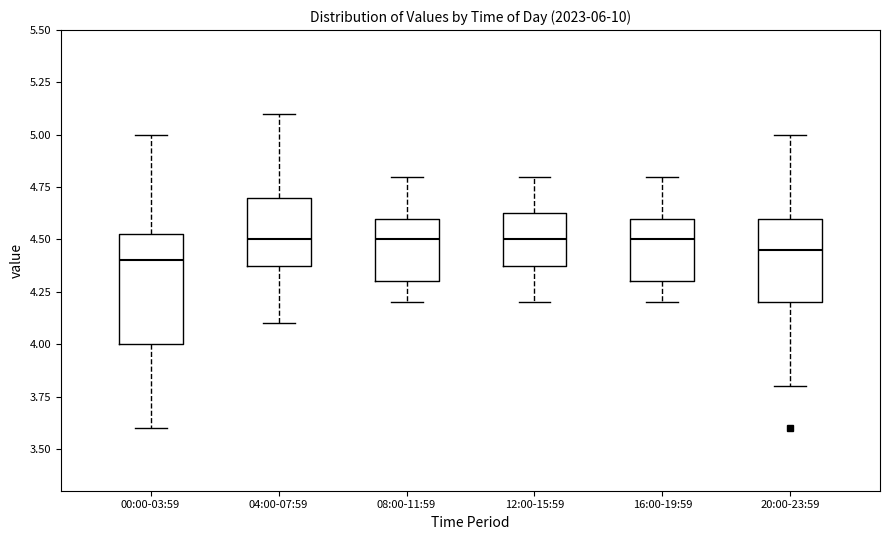

Which box is the tallest, from its lower edge to its upper edge?

00:00-03:59